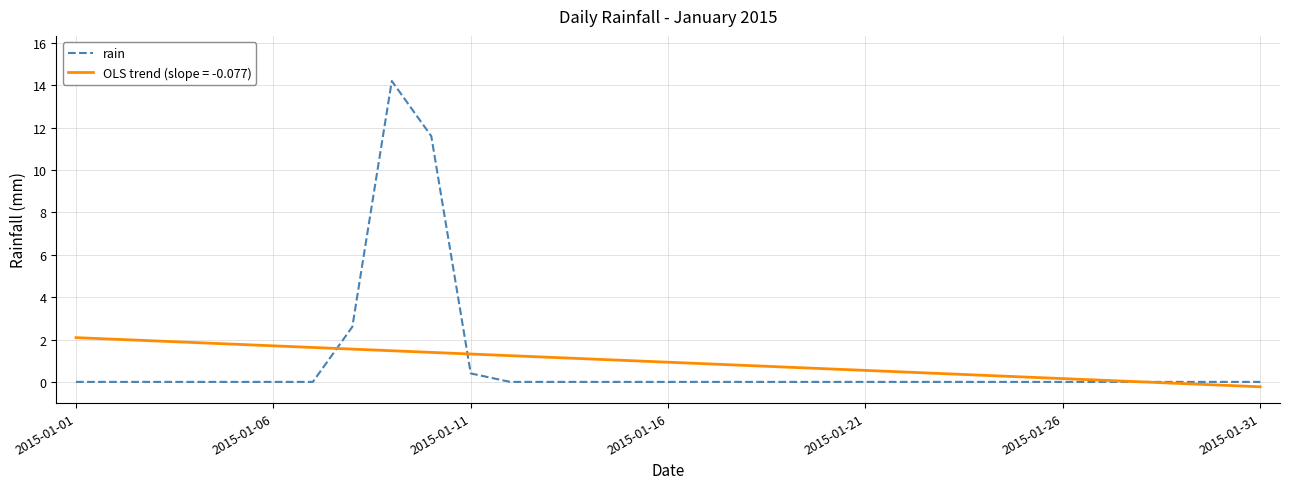

What is the maximum value shown in the chart?

14.2